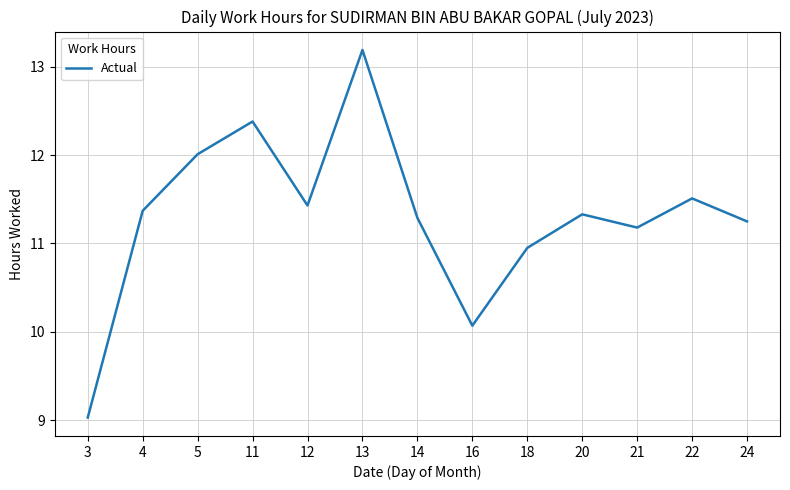

Does the chart display data point markers on the line(s)?

No